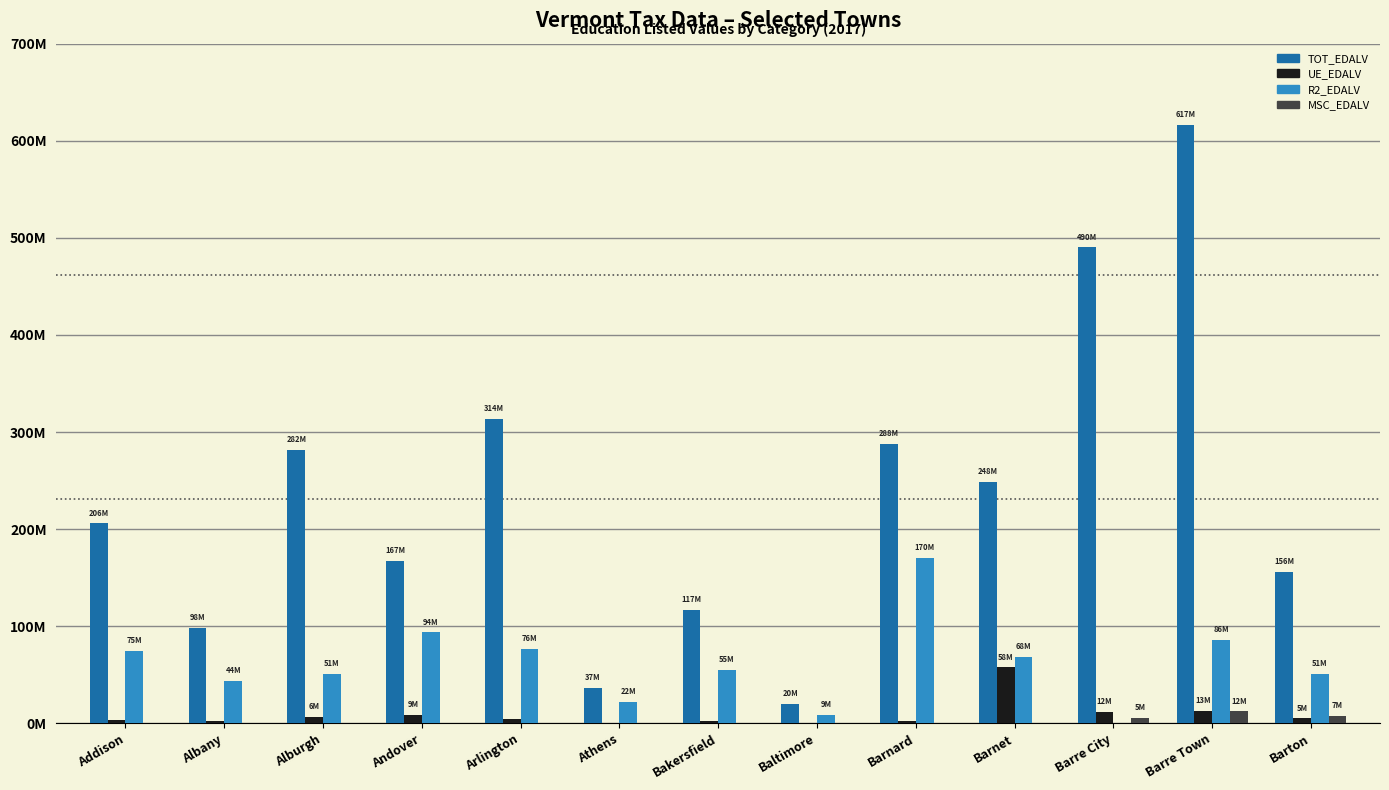

Are the bars grouped side by side (vs. stacked)?

Yes